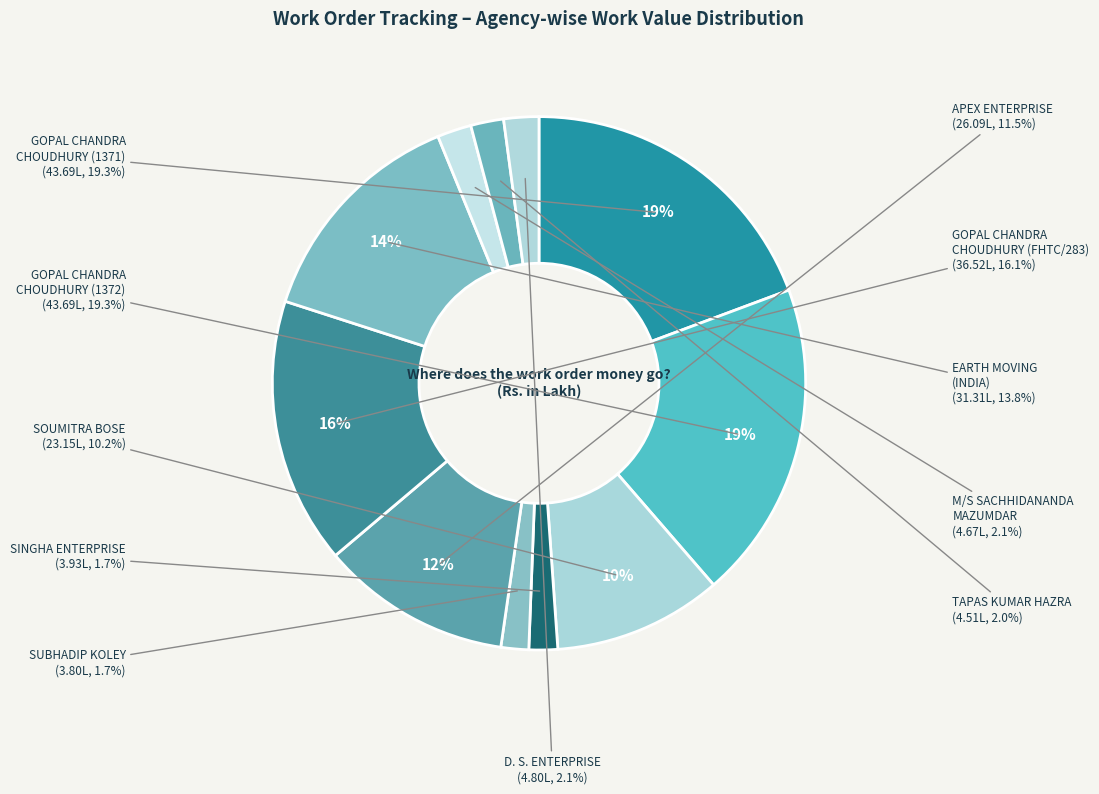

Count the number of slices in the pie.

11